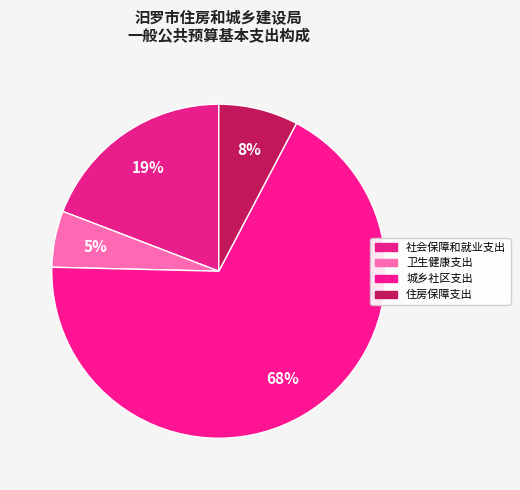

Which slice is the smallest?

卫生健康支出